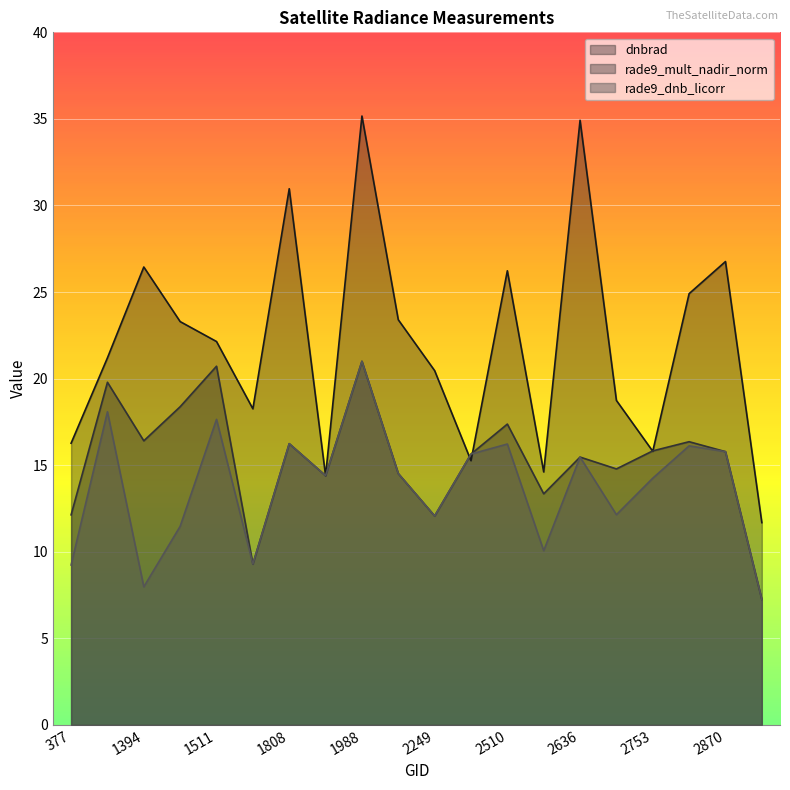

Rank the categories by rade9_mult_nadir_norm value from highest to lowest.

1988, 1511, 413, 1430, 2510, 1394, 2834, 1808, 2753, 2870, 2375, 2636, 2726, 2051, 1925, 2546, 377, 2249, 1790, 3266